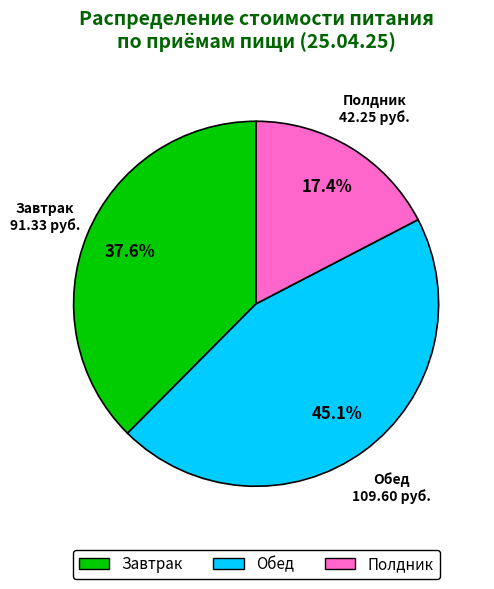

Approximately how many times larger is the value at Завтрак compared to Полдник?

2.2